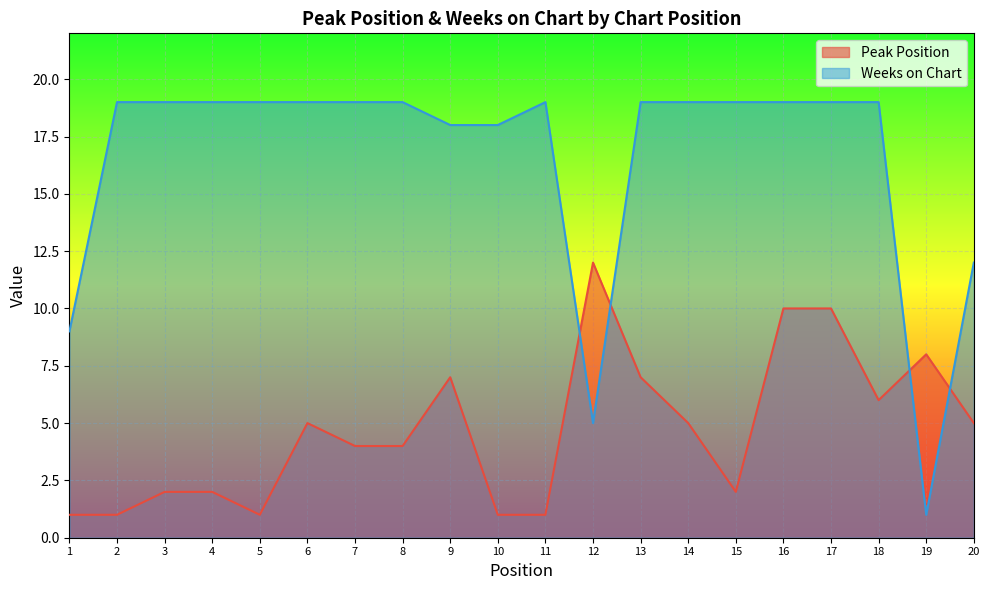

How many lines are shown in the chart?

2